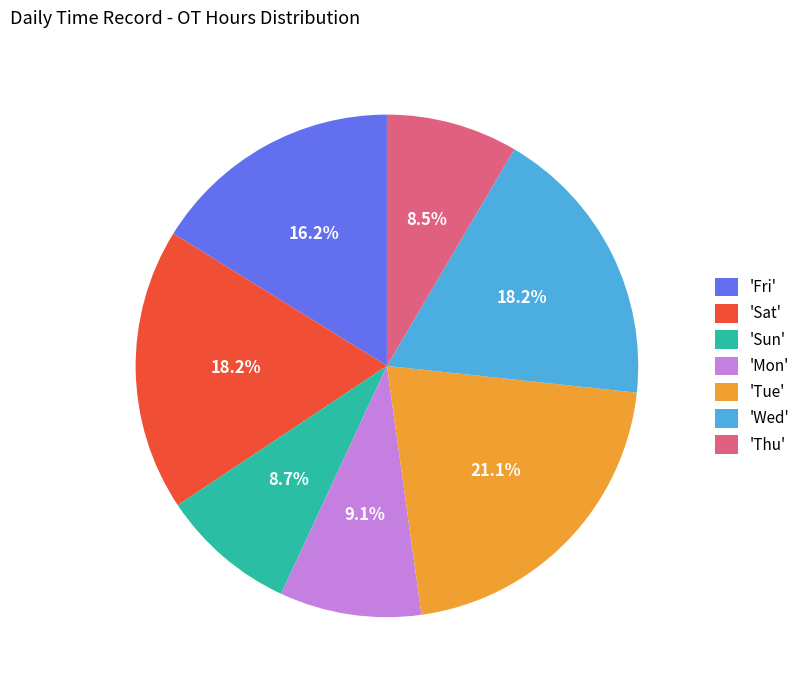

Count the number of slices in the pie.

7